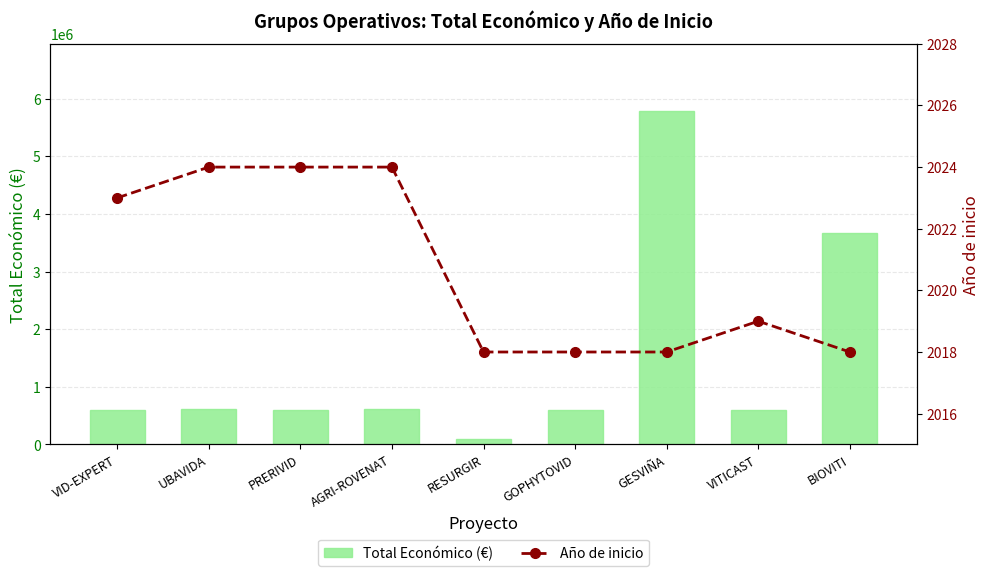

True or false: Año de inicio has a value of 521 at VID-EXPERT.

False